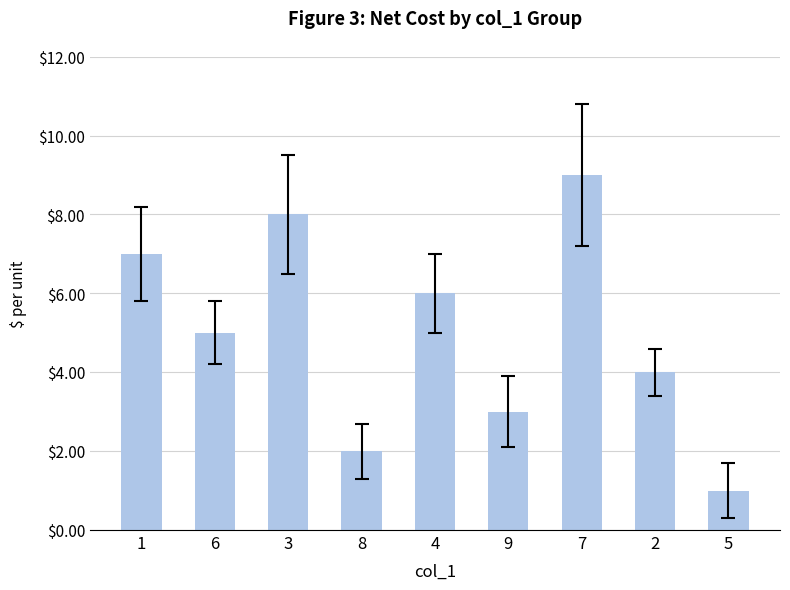

How many bars are there in total?

9